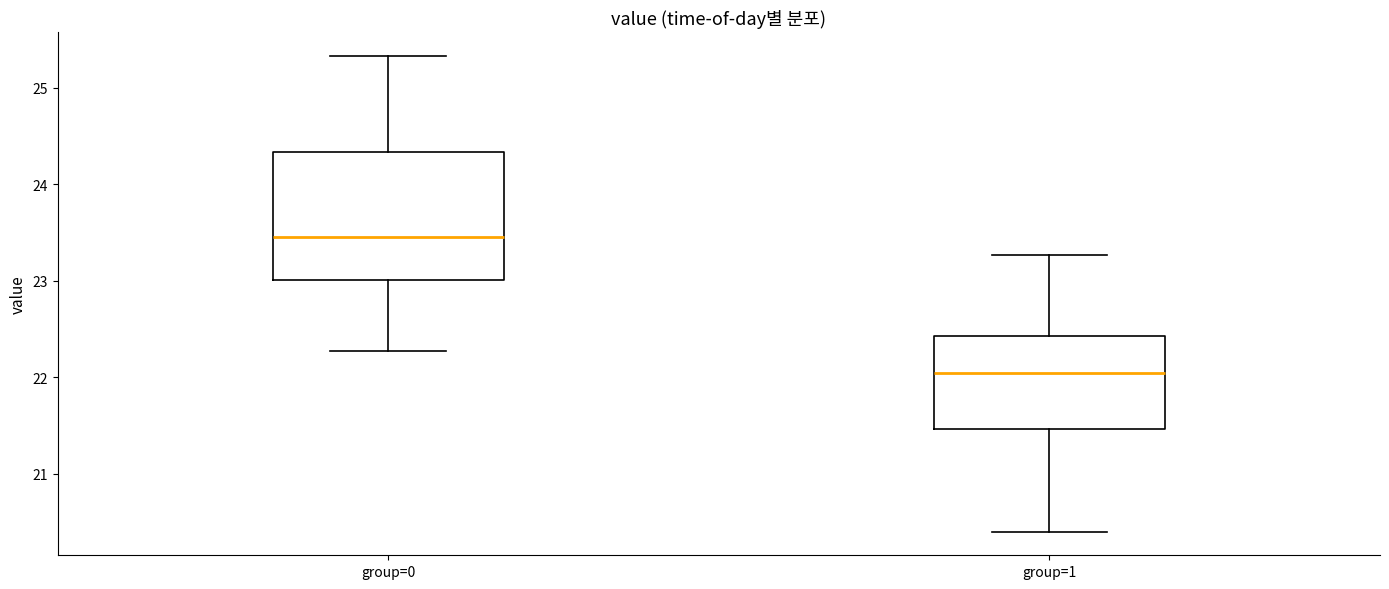

Reading left to right, read every box against the y-axis: the position of its median line, the range the box covers, and the ends of its whiskers. The values are not printed on the chart, so give them approximately, as read against the axis.

group=0: median 23.5, box 23.0 to 24.3, whiskers 22.3 to 25.3
group=1: median 22.0, box 21.5 to 22.4, whiskers 20.4 to 23.3